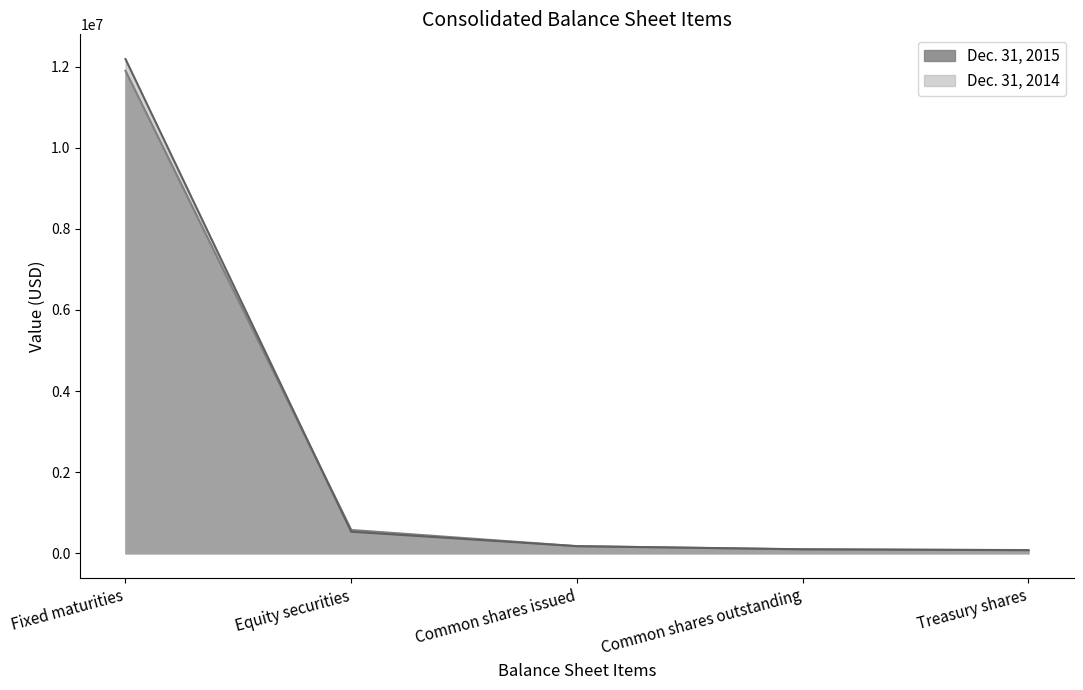

What is the value of the Dec. 31, 2015 point at the 4th from the left?

96066